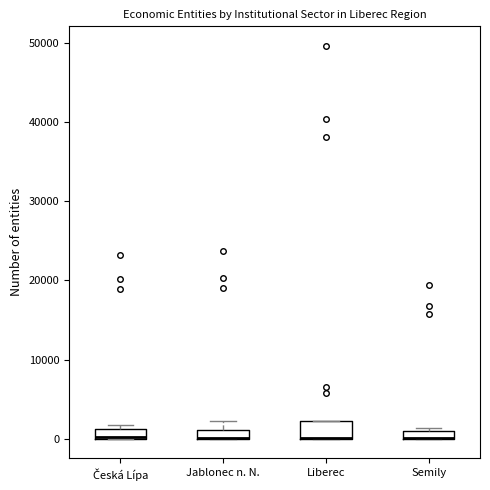

Where is the lower edge of the box for Liberec on the y-axis? The values are not printed on the chart, so give them approximately, as read against the axis.

0